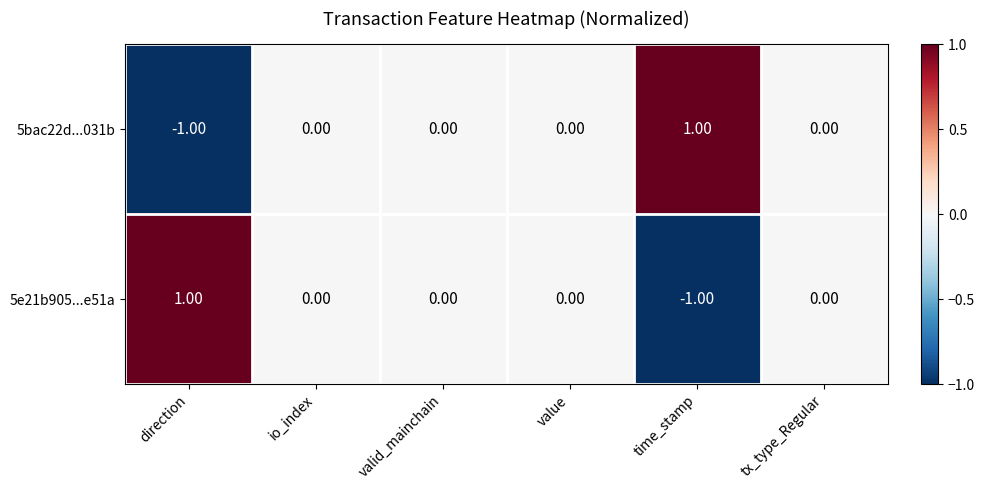

At which label does 5e21b905...e51a first exceed 0?

direction